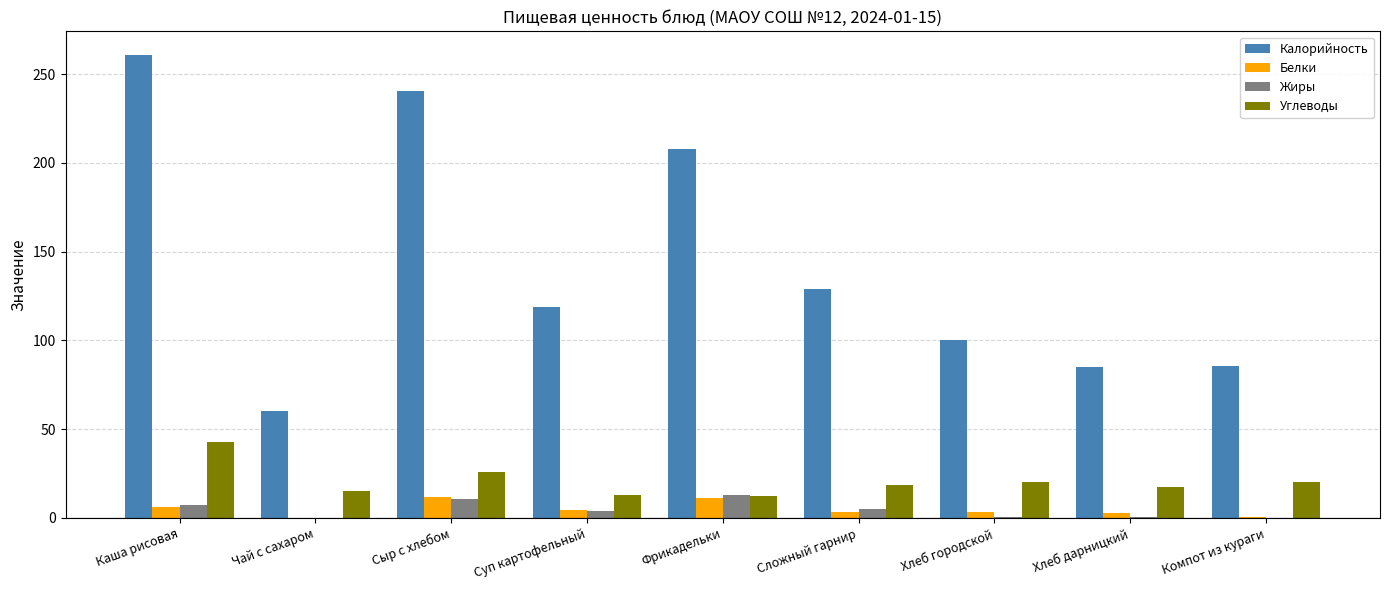

What is the sum of all Жиры values?

40.3